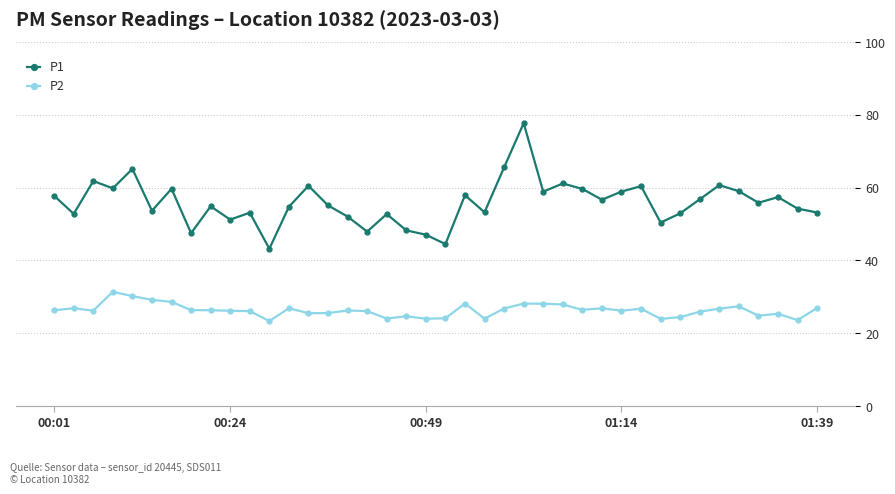

True or false: P2 has more than 2 points higher than both neighbors.

True